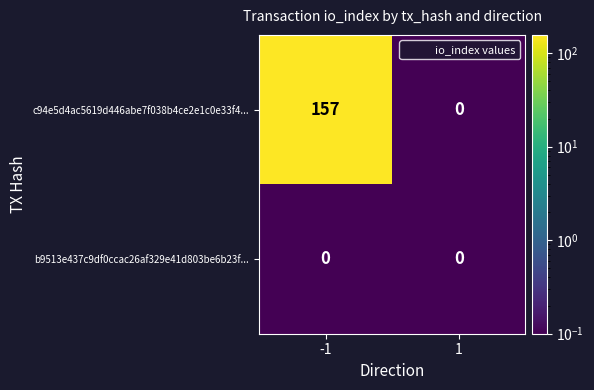

Rank the series by their average value, from lowest to highest.

b9513e437c9df0ccac26af329e41d803be6b23f..., c94e5d4ac5619d446abe7f038b4ce2e1c0e33f4...